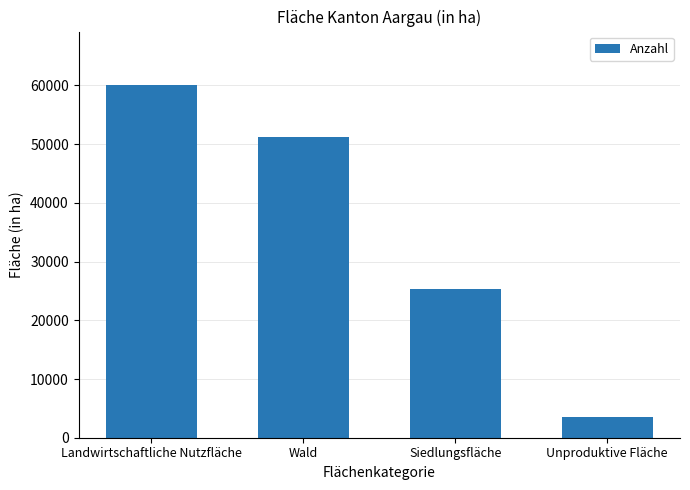

What is the change in value from Landwirtschaftliche Nutzfläche to Unproduktive Fläche?

-56556